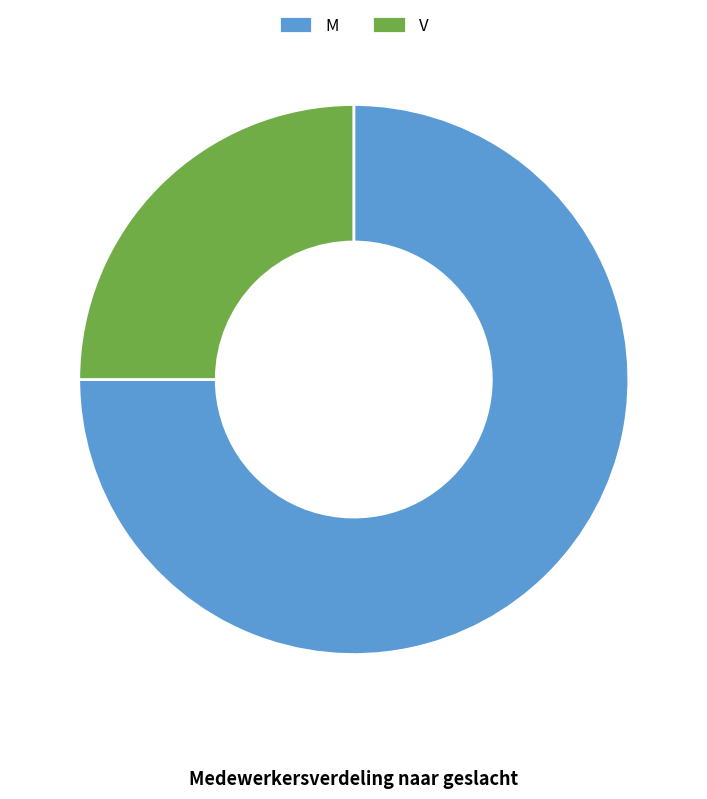

Approximately how many times larger is the value at V compared to M?

0.3